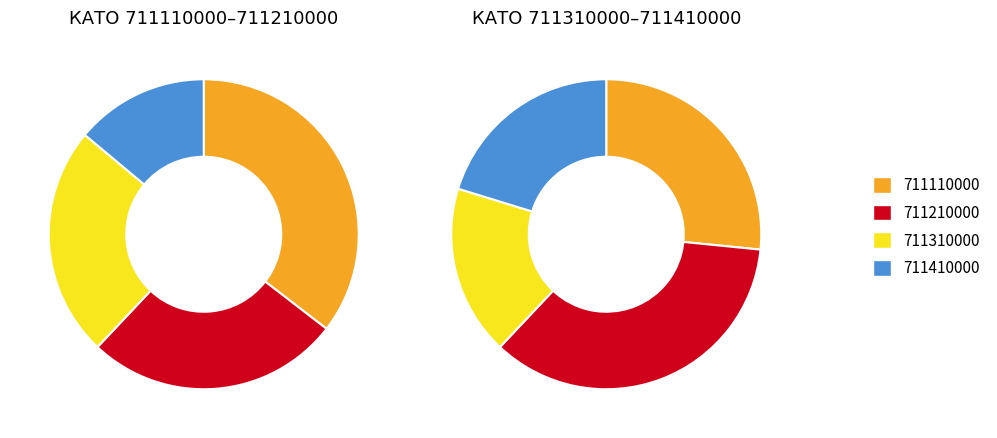

Is 711210000 the majority of the pie?

No